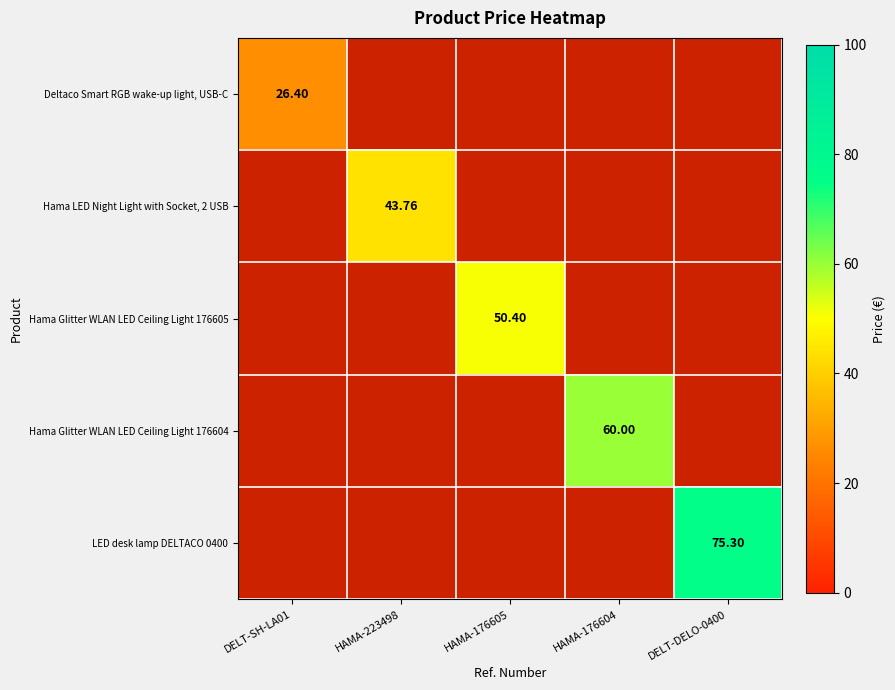

The value of LED desk lamp DELTACO 0400 at HAMA-176605 is -28.1. True or false?

False